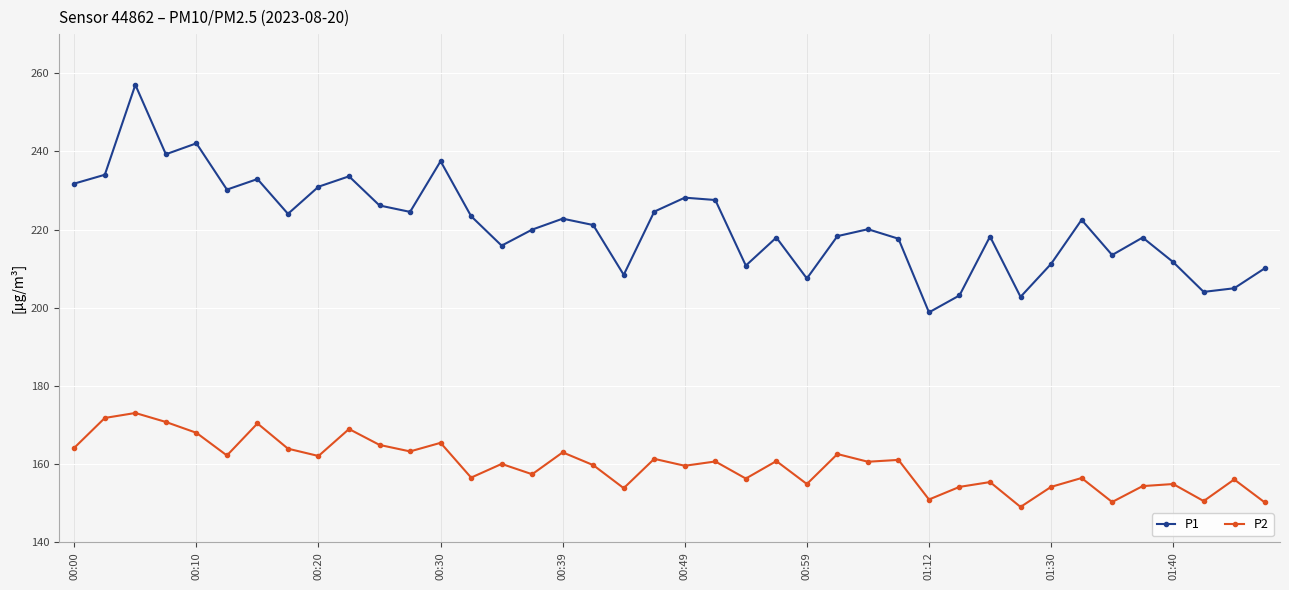

What are all the series names shown in the legend?

P1, P2